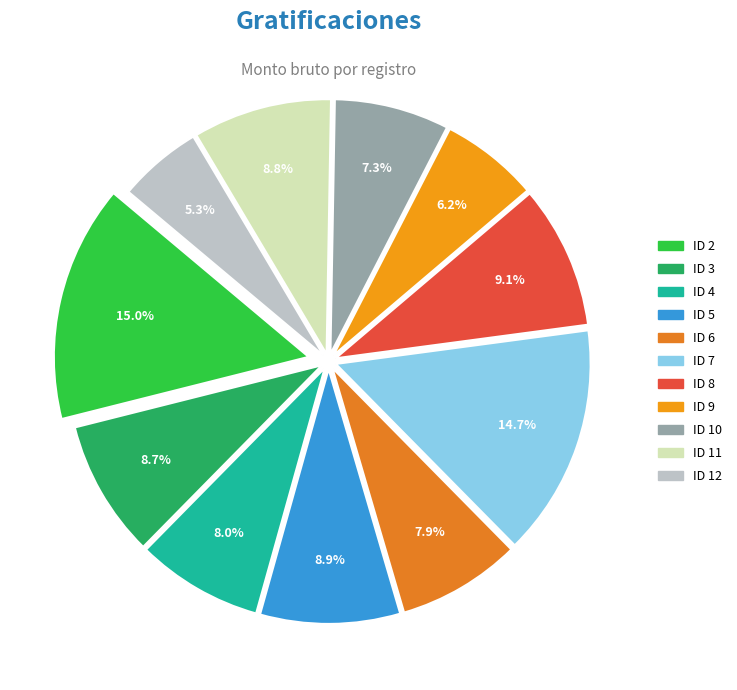

How many slices are in this pie chart?

11